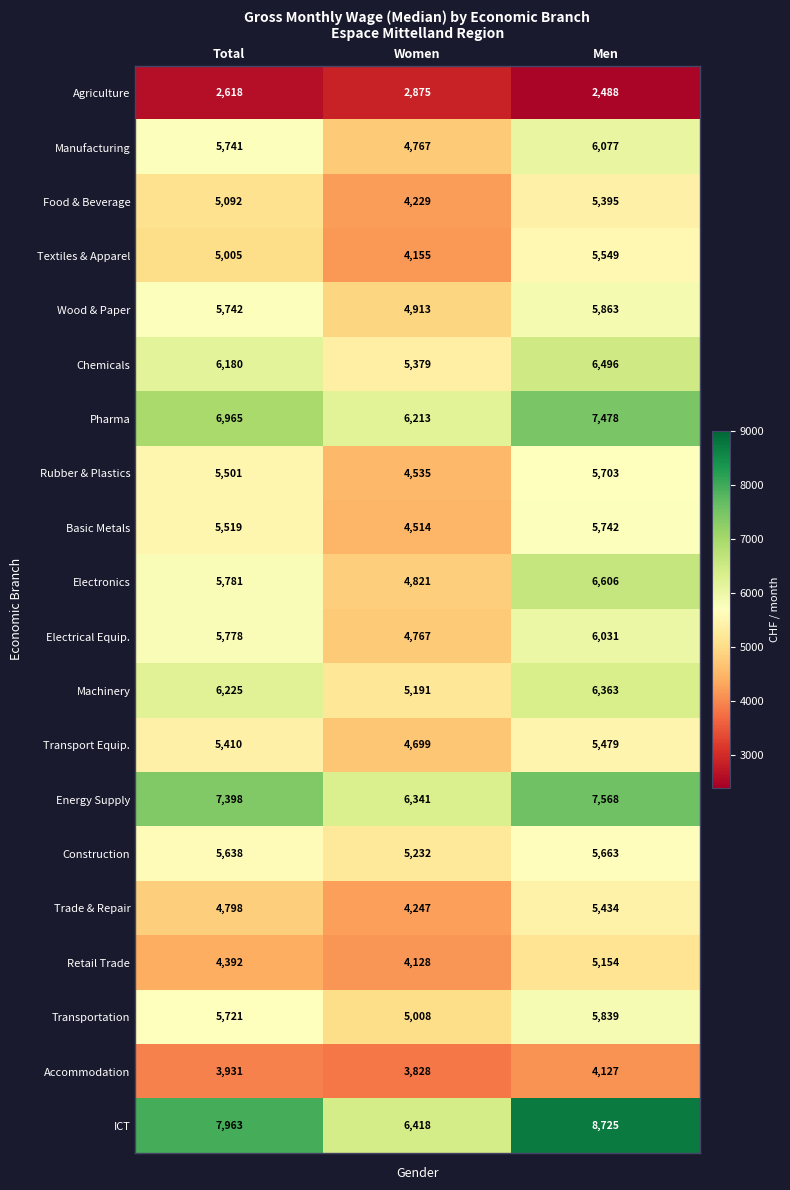

At which category is the sum across all series the highest?

Men